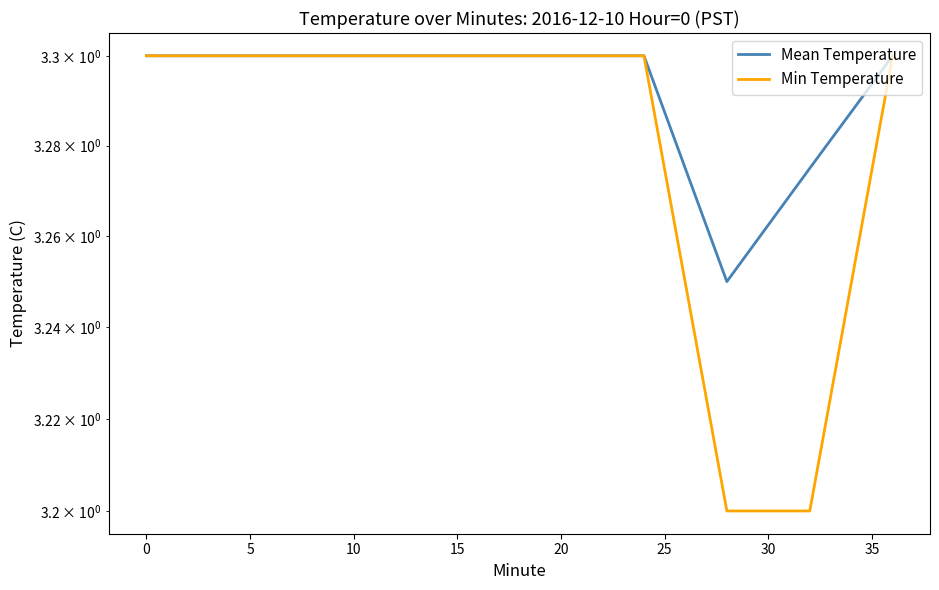

Reading right to left, what are all the values shown in this chart?

Mean Temperature: 3.3	3.3	3.2	3.3	3.3	3.3	3.3	3.3	3.3	3.3
Min Temperature: 3.3	3.2	3.2	3.3	3.3	3.3	3.3	3.3	3.3	3.3